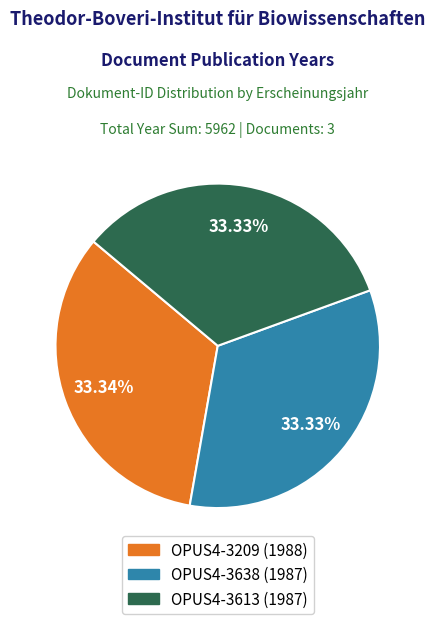

What is the ratio of the value at OPUS4-3209 to the value at OPUS4-3638?

1.0